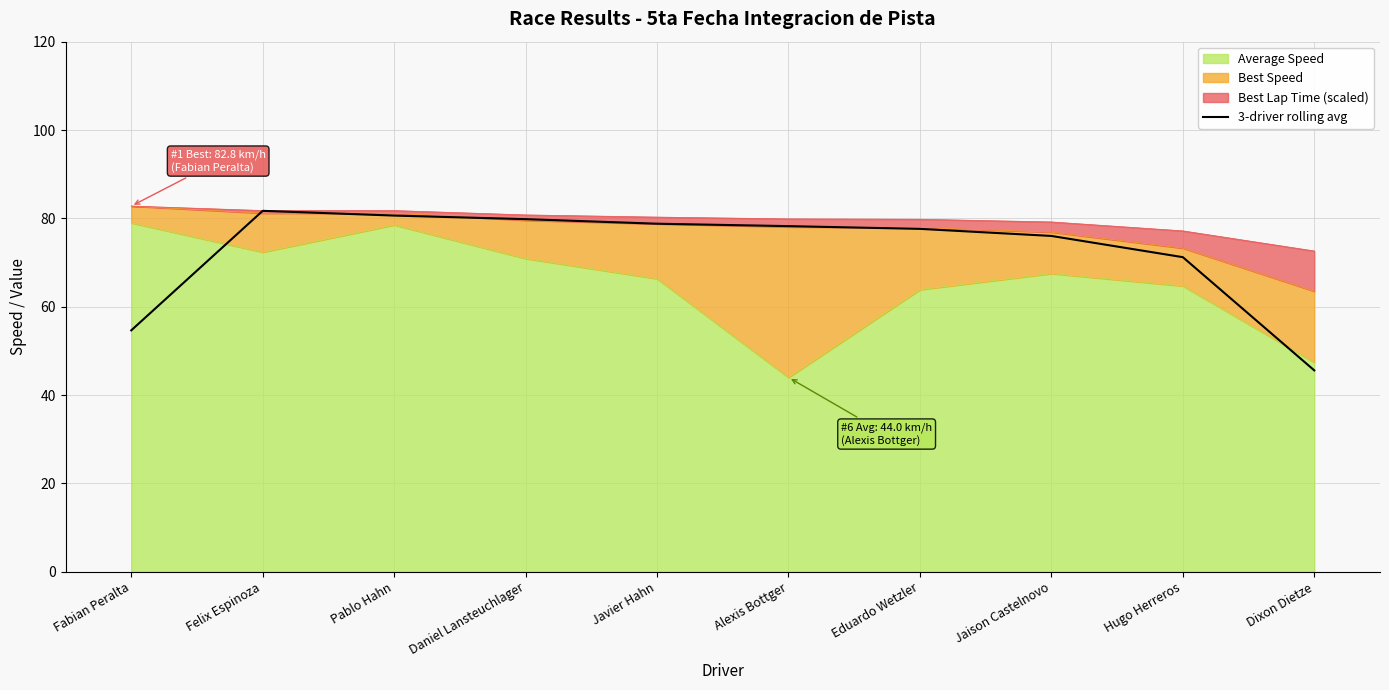

Reading left to right, list all the values displayed in this chart.

54.7	81.7	80.6	79.8	78.8	78.2	77.6	76.0	71.2	45.6